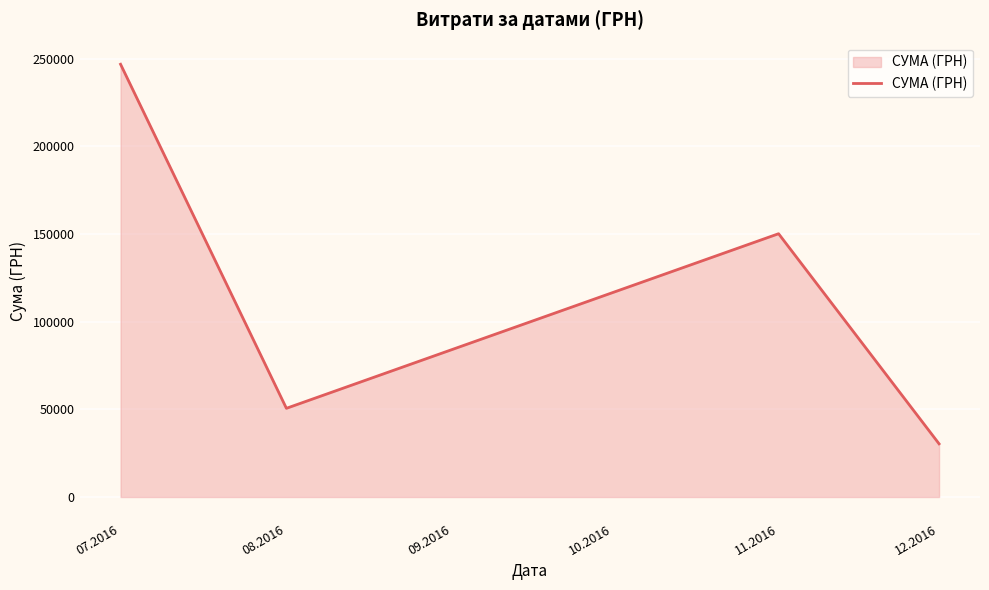

What is the change in value from 08.2016 to 11.2016?

+99614.7